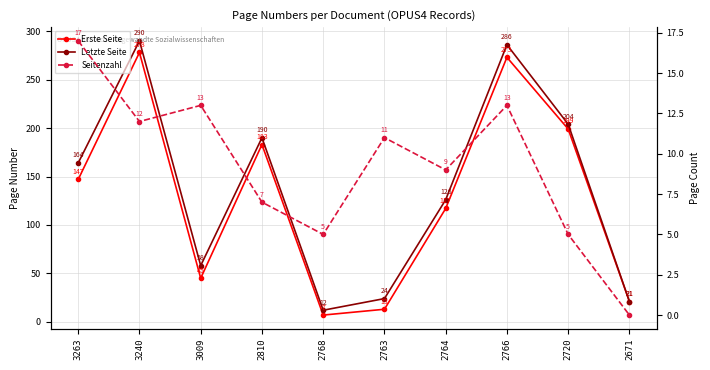

What is the approximate value of Seitenzahl at 2764, to the nearest 5?

10